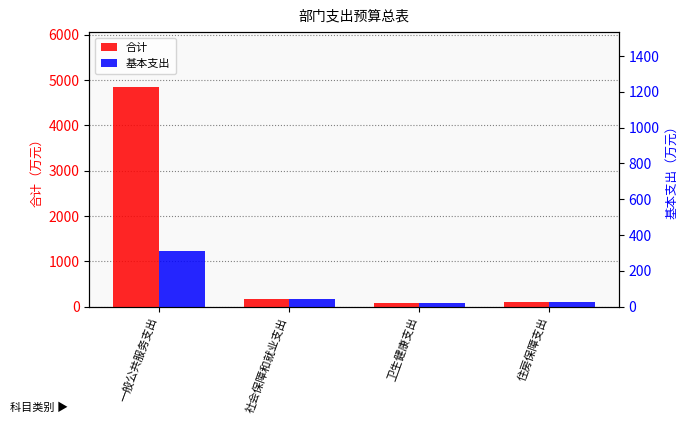

Count the number of categories in the chart.

4